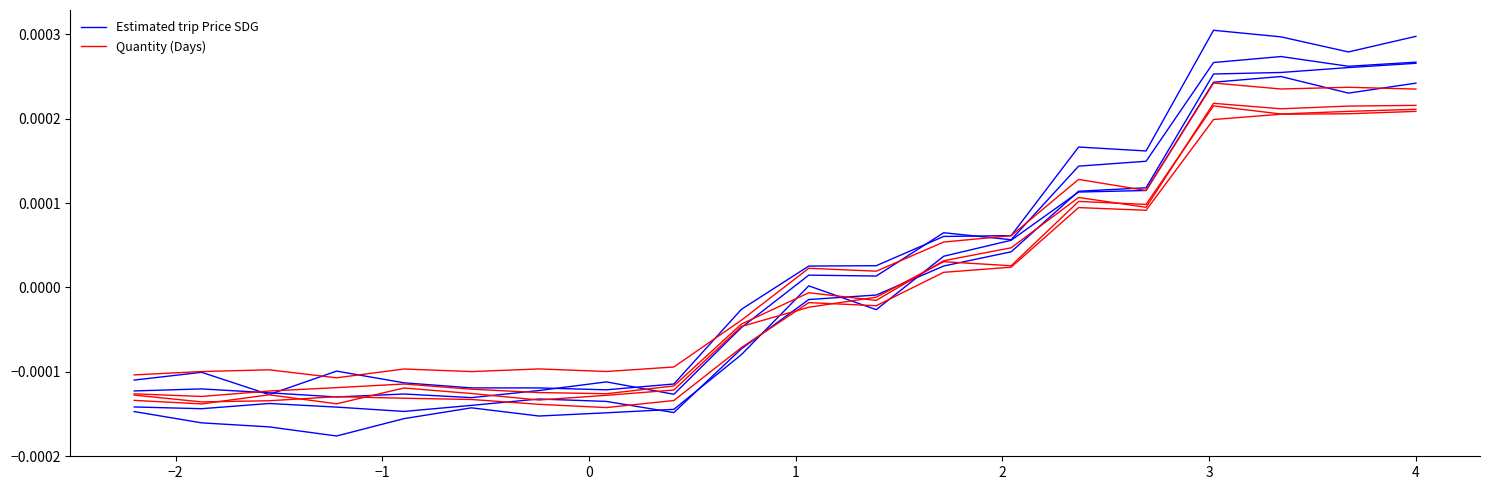

How many positive values does the Quantity (Days) series have?

8